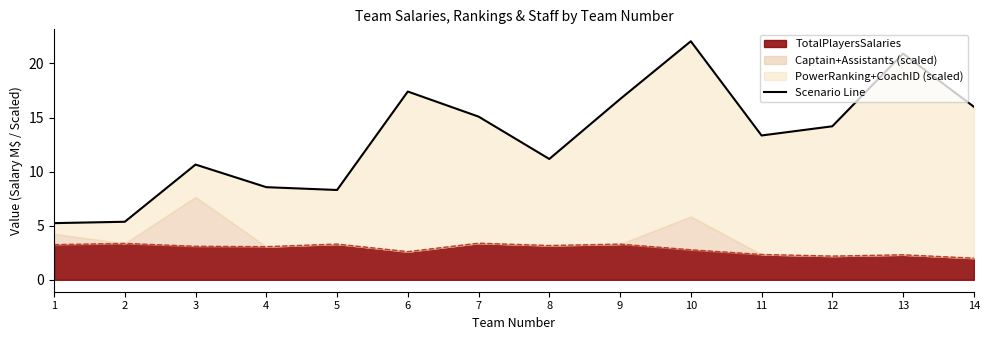

At which category does the chart reach its peak across all series?

10